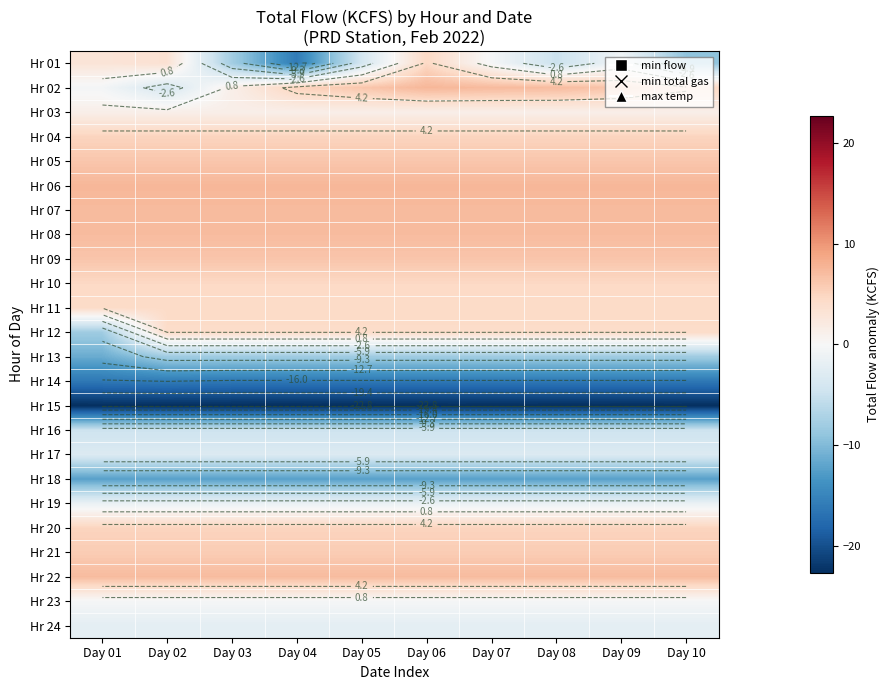

What is the difference between the highest and lowest values at Day 01?

30.3